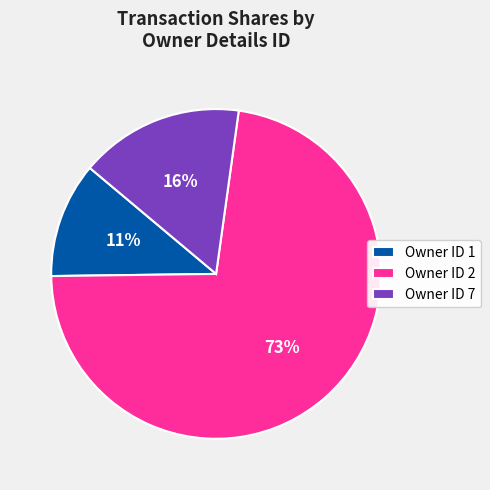

What is the largest slice in the pie chart?

Owner ID 2